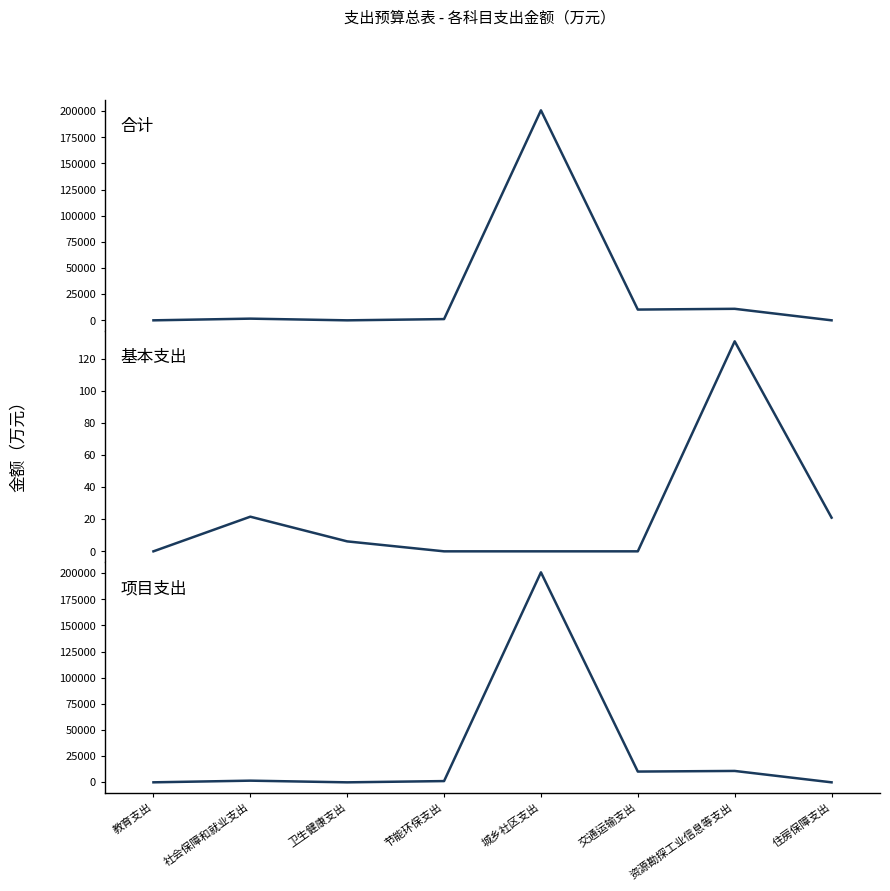

At which label does 合计 first exceed 1621?

社会保障和就业支出